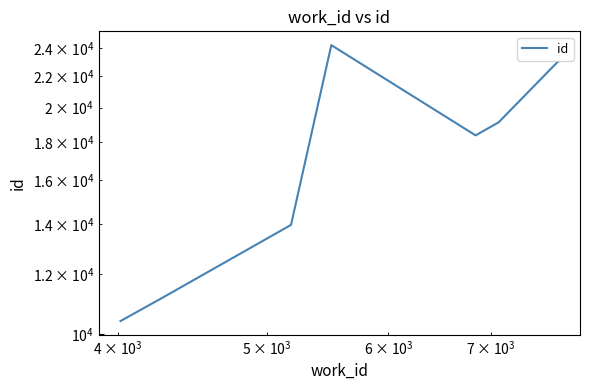

Is this an area chart (filled region under the line)?

No